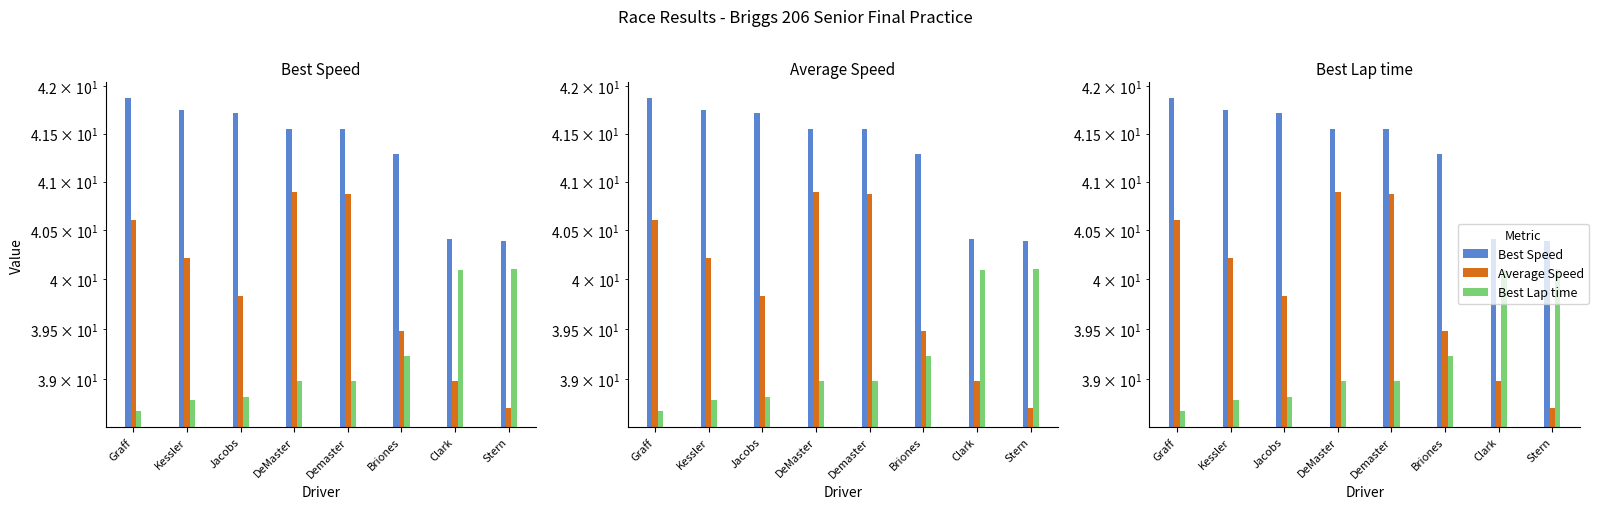

What are all the series names shown in the legend?

Best Speed, Average Speed, Best Lap time